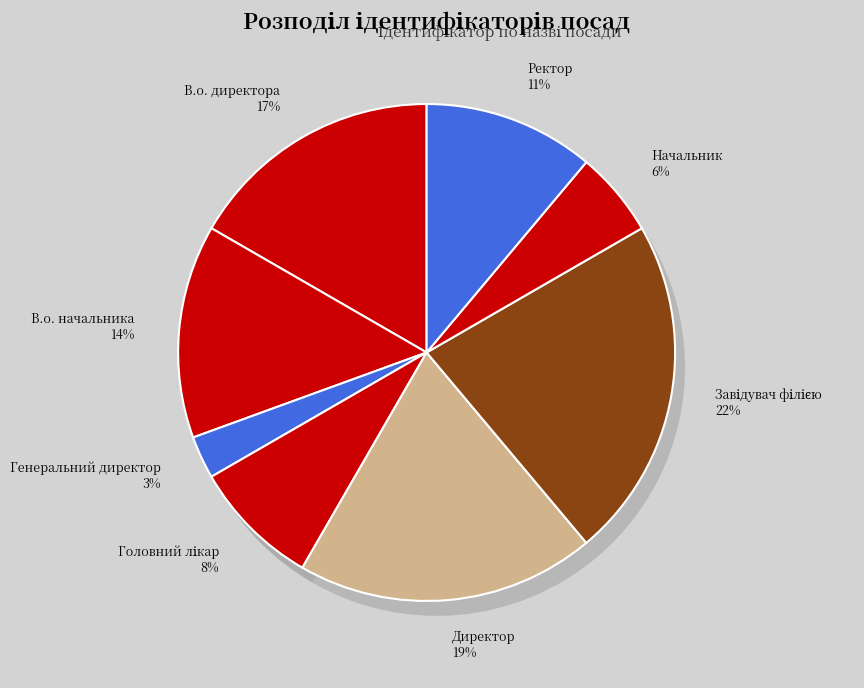

How many slices are in this pie chart?

8